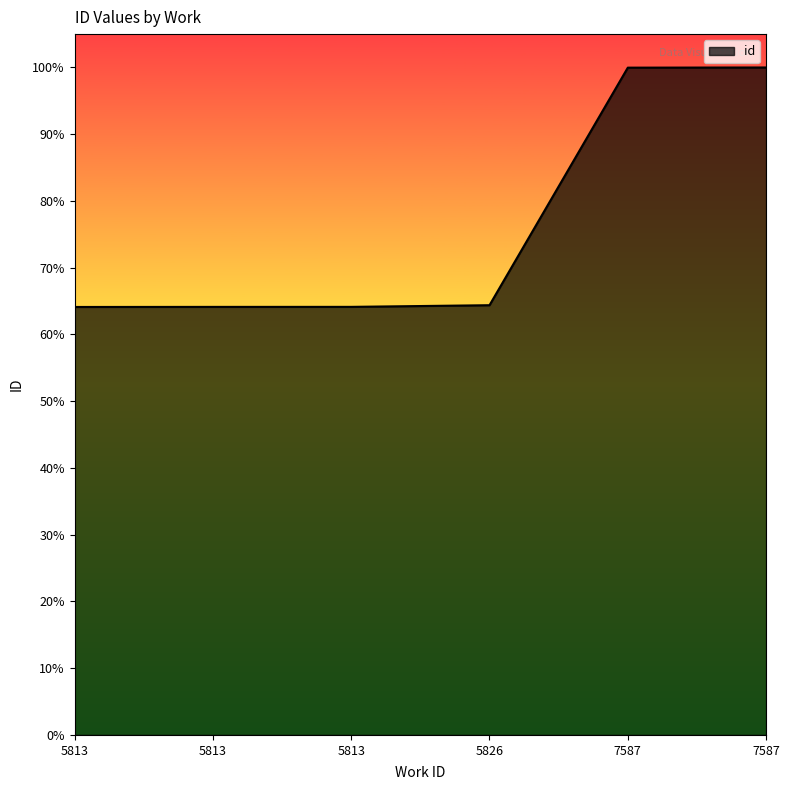

What is the greatest value displayed?

100.0